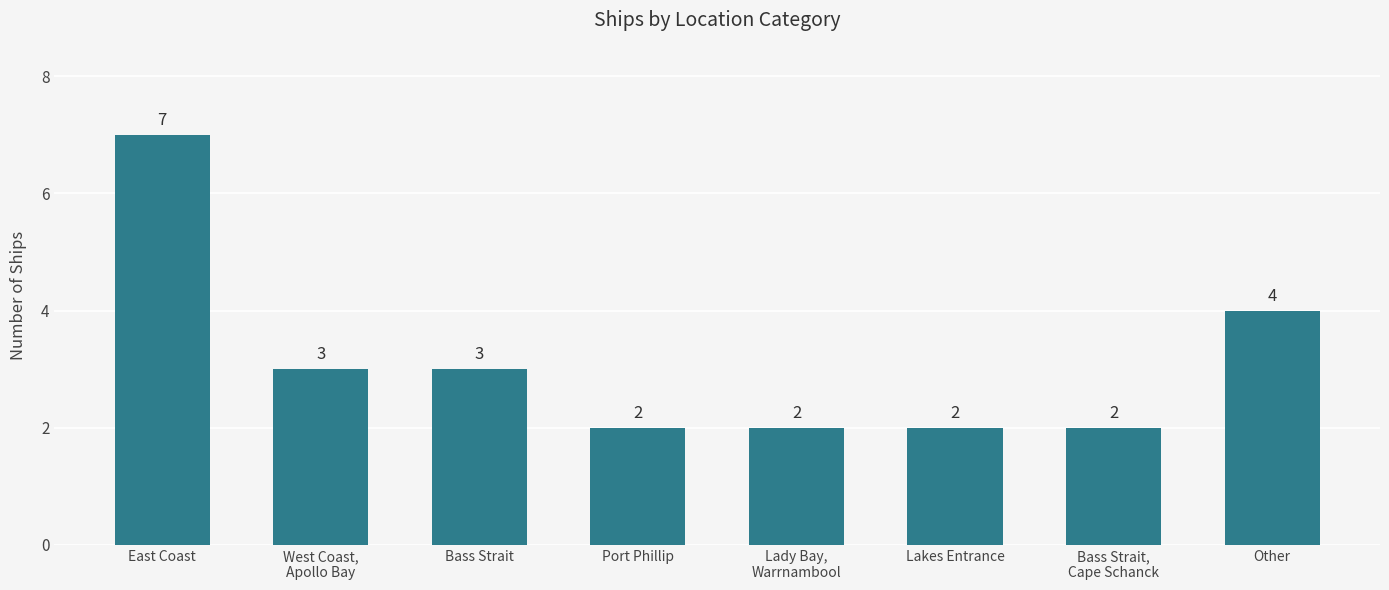

What is the greatest value displayed?

7